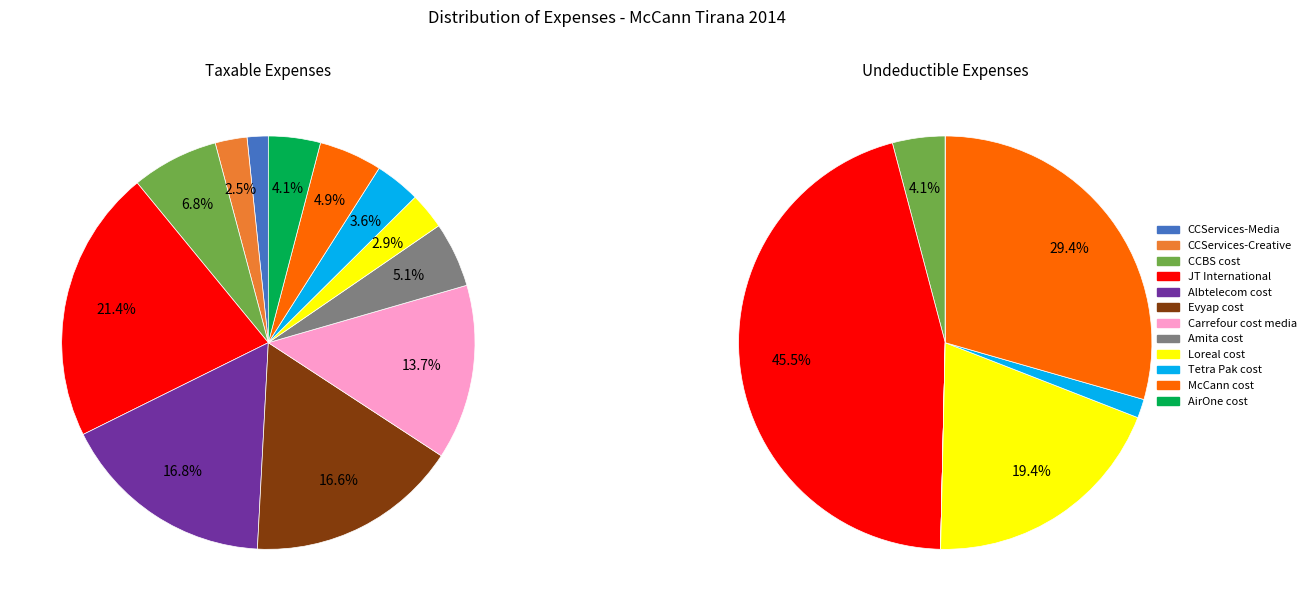

To the nearest percent, what is the difference between the 4 and 3 slice percentages?

5%